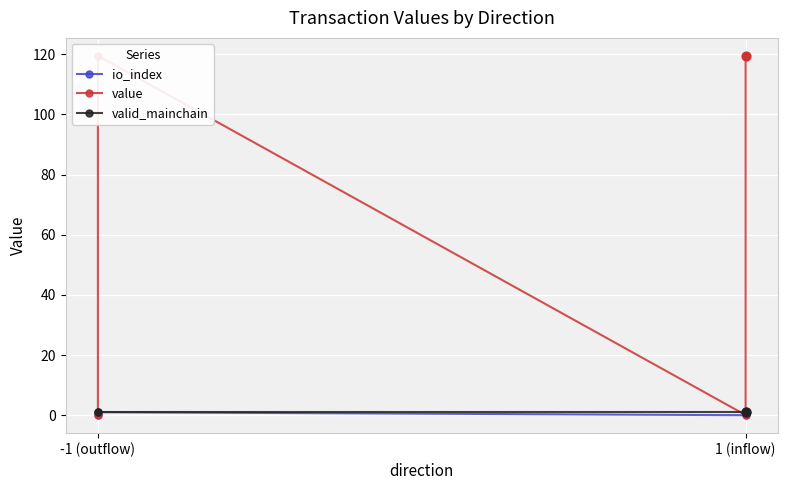

At how many categories does at least one series exceed 79?

2